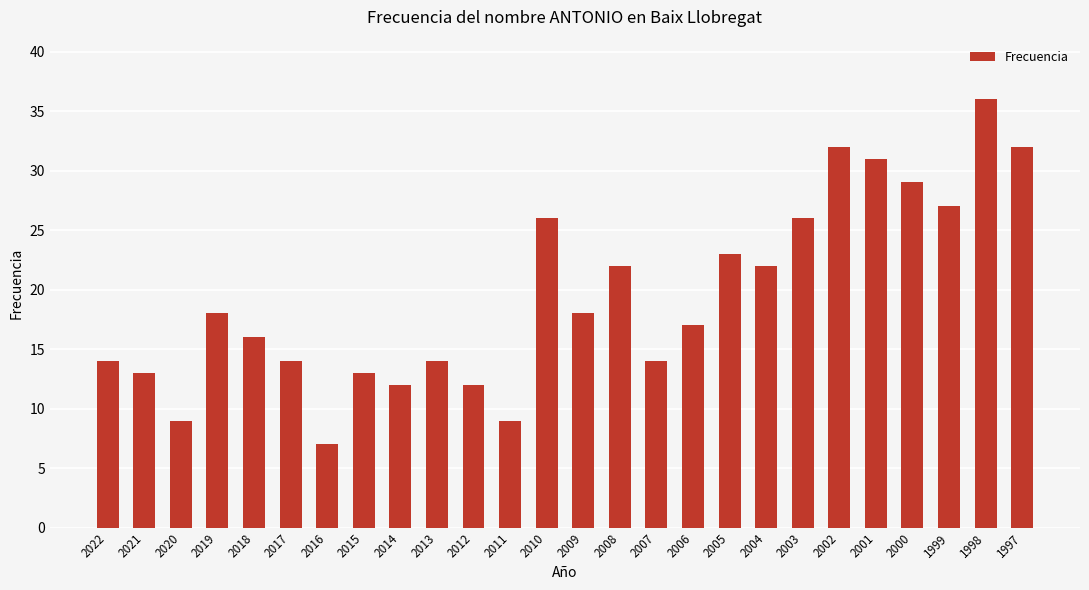

What is the sum of all values?

506